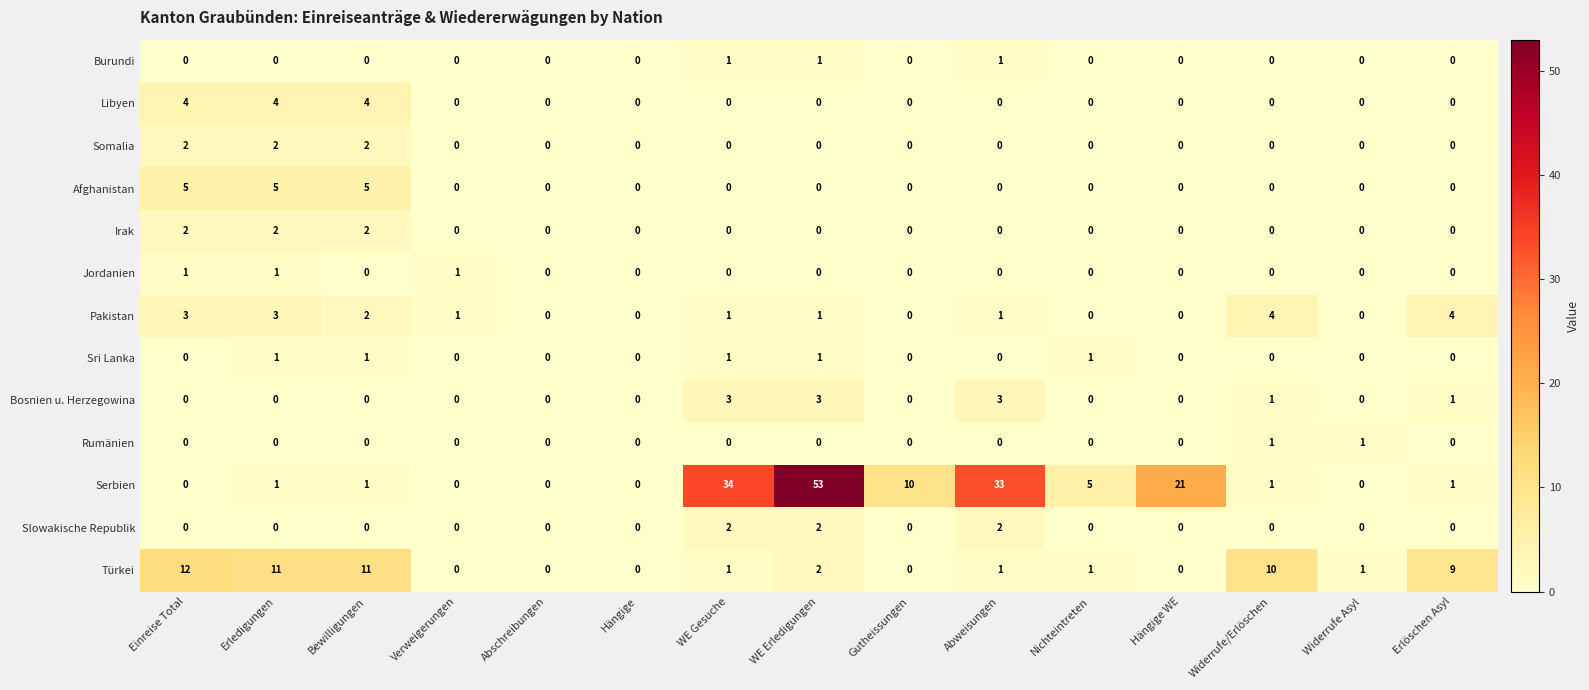

What is the difference between the maximum and minimum values in the Afghanistan series?

5